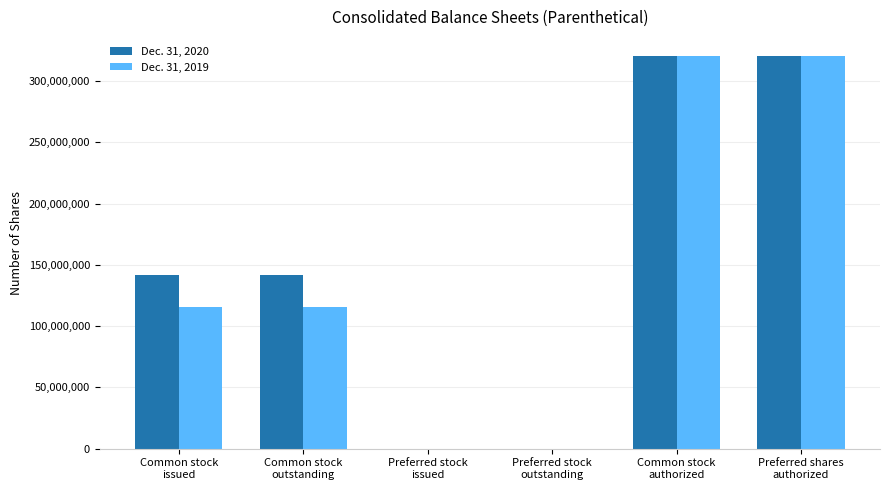

What is the spread (max minus min) of values at Common stock
issued?

26090495